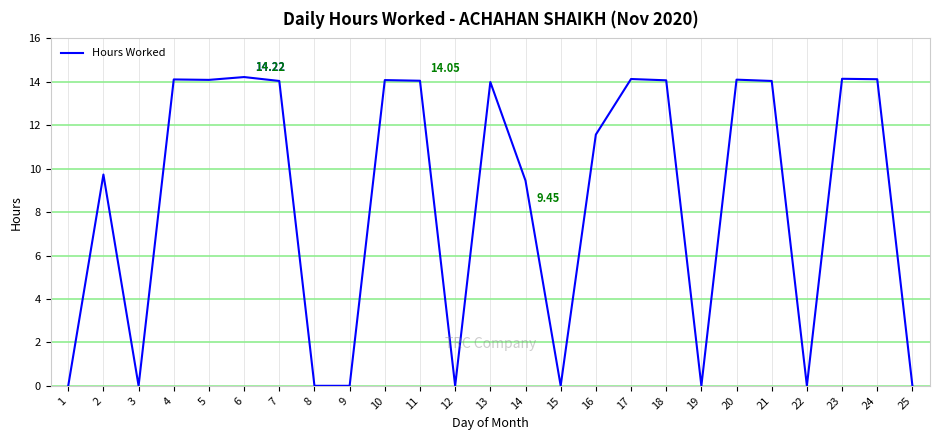

Count the number of data series in this chart.

1